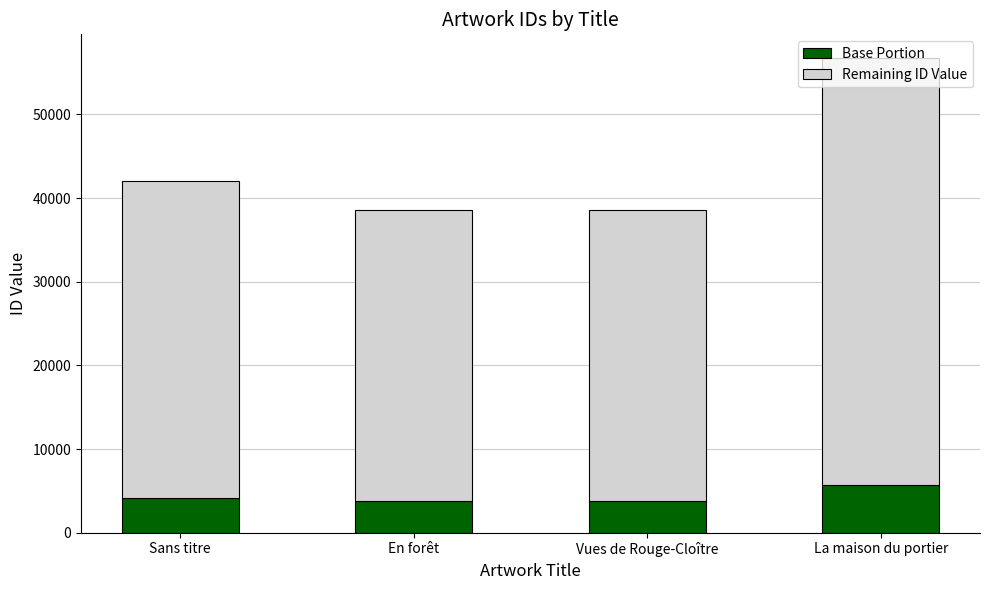

What is the difference between the maximum and second lowest values in the Base Portion series?

1822